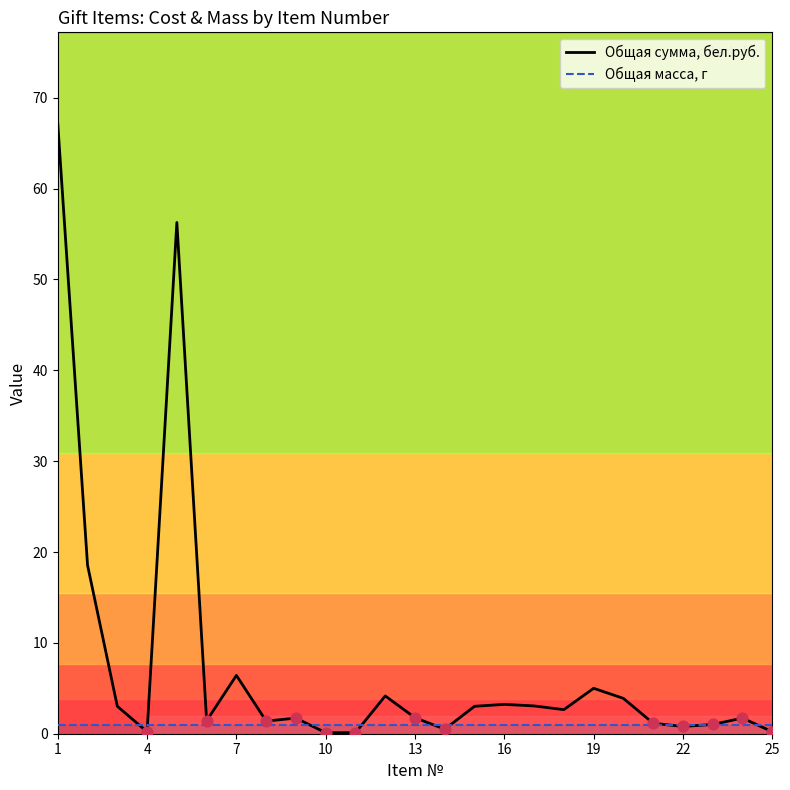

Which series reaches the maximum Y coordinate?

Общая сумма, бел.руб.